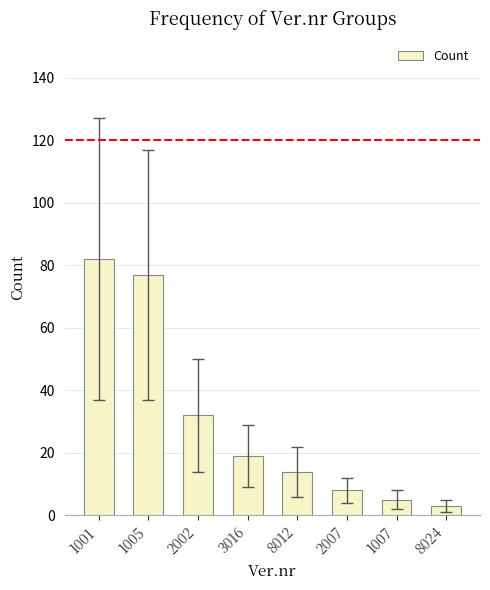

The value at 1005 is 49. True or false?

False